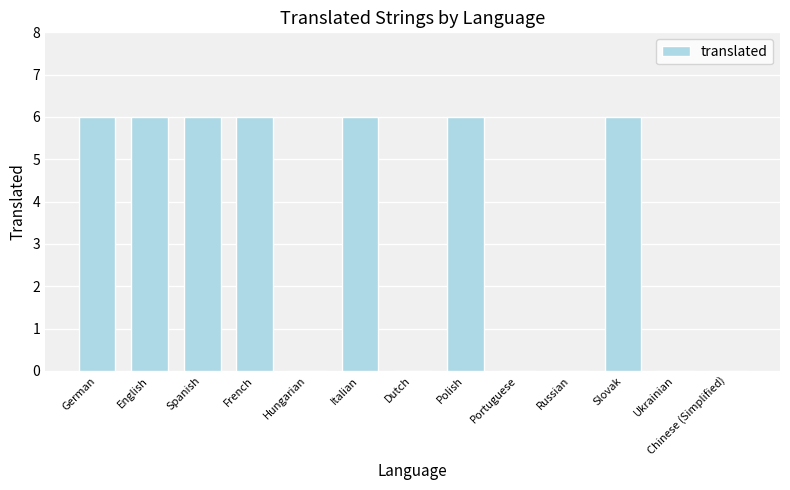

What is the maximum value shown in the chart?

6